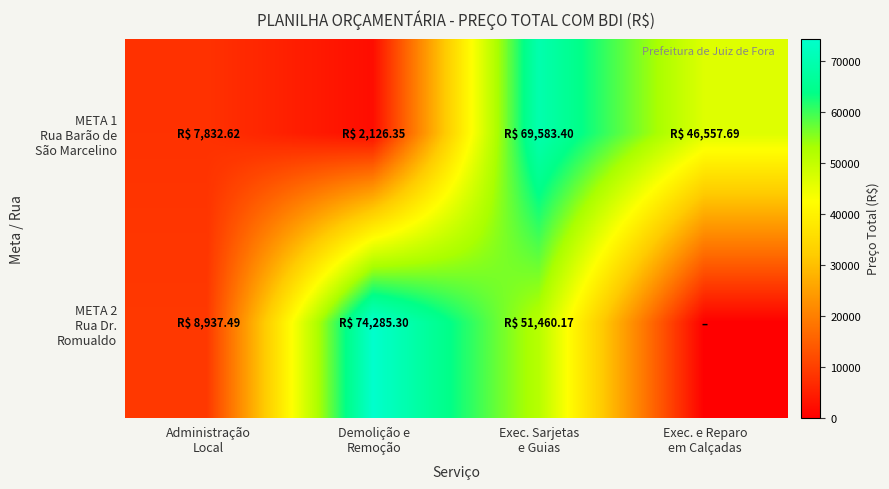

At how many categories does at least one series exceed 15260?

3